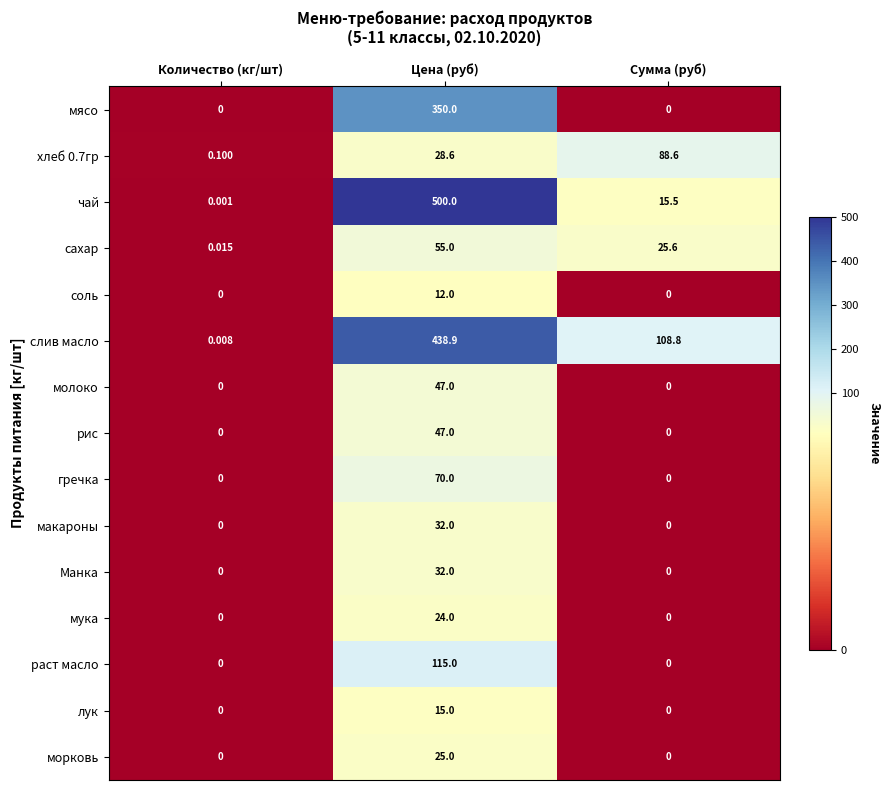

Which series has the widest spread of values?

чай